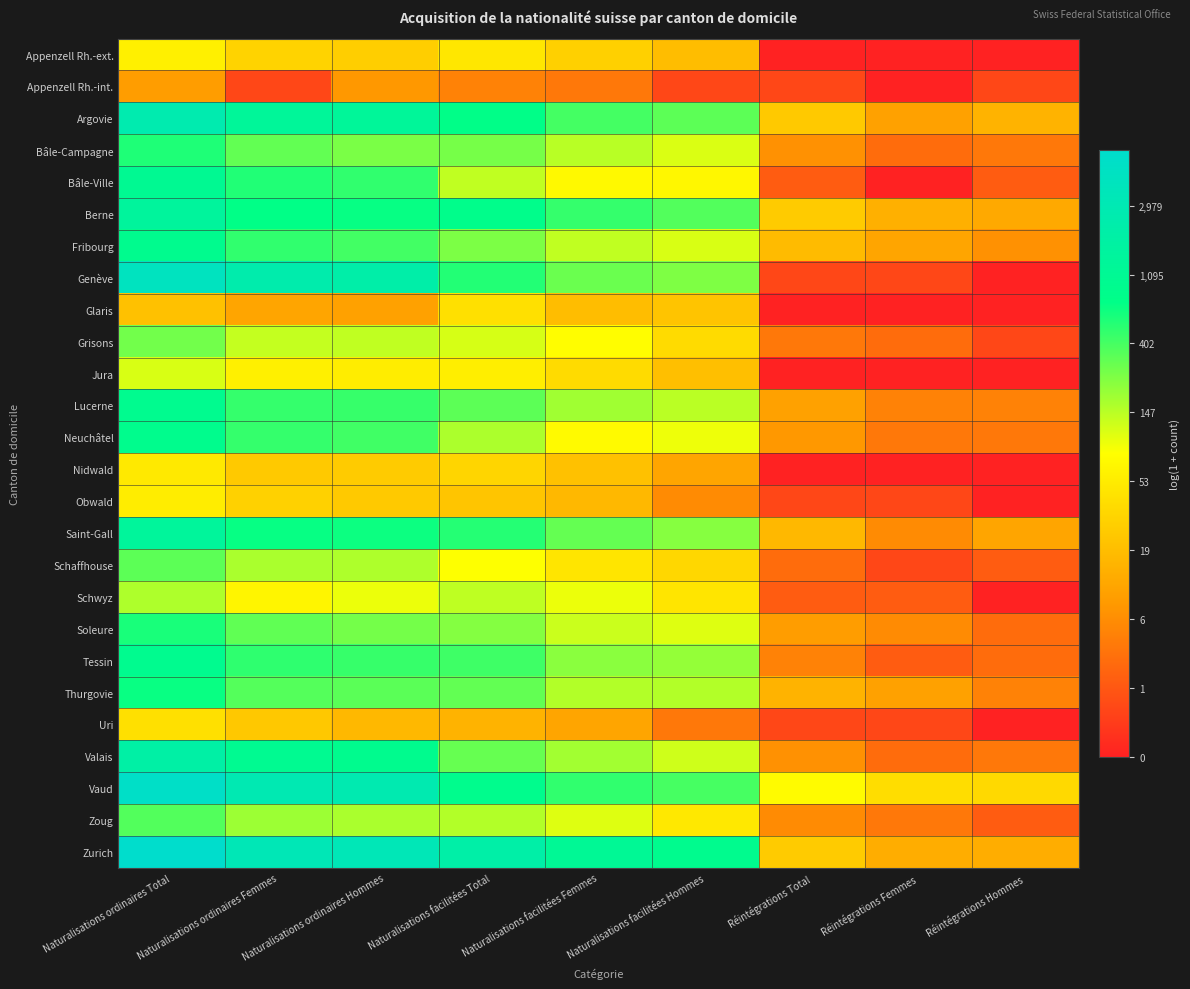

Reading right to left, transcribe all the data shown in this chart.

Appenzell Rh.-ext.: Réintégrations Hommes=0.0	Réintégrations Femmes=0.0	Réintégrations Total=0.0	Naturalisations facilitées Hommes=3.0	Naturalisations facilitées Femmes=3.4	Naturalisations facilitées Total=3.9	Naturalisations ordinaires Hommes=3.4	Naturalisations ordinaires Femmes=3.5	Naturalisations ordinaires Total=4.1
Appenzell Rh.-int.: Réintégrations Hommes=0.7	Réintégrations Femmes=0.0	Réintégrations Total=0.7	Naturalisations facilitées Hommes=0.7	Naturalisations facilitées Femmes=1.6	Naturalisations facilitées Total=1.8	Naturalisations ordinaires Hommes=2.2	Naturalisations ordinaires Femmes=0.7	Naturalisations ordinaires Total=2.3
Argovie: Réintégrations Hommes=2.8	Réintégrations Femmes=2.4	Réintégrations Total=3.3	Naturalisations facilitées Hommes=5.8	Naturalisations facilitées Femmes=6.0	Naturalisations facilitées Total=6.6	Naturalisations ordinaires Hommes=7.2	Naturalisations ordinaires Femmes=7.2	Naturalisations ordinaires Total=7.9
Bâle-Campagne: Réintégrations Hommes=1.6	Réintégrations Femmes=1.4	Réintégrations Total=2.1	Naturalisations facilitées Hommes=4.7	Naturalisations facilitées Femmes=5.0	Naturalisations facilitées Total=5.6	Naturalisations ordinaires Hommes=5.5	Naturalisations ordinaires Femmes=5.8	Naturalisations ordinaires Total=6.3
Bâle-Ville: Réintégrations Hommes=1.1	Réintégrations Femmes=0.0	Réintégrations Total=1.1	Naturalisations facilitées Hommes=4.2	Naturalisations facilitées Femmes=4.3	Naturalisations facilitées Total=5.0	Naturalisations ordinaires Hommes=6.2	Naturalisations ordinaires Femmes=6.3	Naturalisations ordinaires Total=7.0
Berne: Réintégrations Hommes=2.6	Réintégrations Femmes=2.7	Réintégrations Total=3.3	Naturalisations facilitées Hommes=5.9	Naturalisations facilitées Femmes=6.1	Naturalisations facilitées Total=6.7	Naturalisations ordinaires Hommes=6.5	Naturalisations ordinaires Femmes=6.6	Naturalisations ordinaires Total=7.3
Fribourg: Réintégrations Hommes=2.1	Réintégrations Femmes=2.5	Réintégrations Total=2.9	Naturalisations facilitées Hommes=4.7	Naturalisations facilitées Femmes=4.9	Naturalisations facilitées Total=5.5	Naturalisations ordinaires Hommes=6.0	Naturalisations ordinaires Femmes=6.2	Naturalisations ordinaires Total=6.8
Genève: Réintégrations Hommes=0.0	Réintégrations Femmes=0.7	Réintégrations Total=0.7	Naturalisations facilitées Hommes=5.5	Naturalisations facilitées Femmes=5.7	Naturalisations facilitées Total=6.3	Naturalisations ordinaires Hommes=7.6	Naturalisations ordinaires Femmes=7.8	Naturalisations ordinaires Total=8.4
Glaris: Réintégrations Hommes=0.0	Réintégrations Femmes=0.0	Réintégrations Total=0.0	Naturalisations facilitées Hommes=3.1	Naturalisations facilitées Femmes=3.0	Naturalisations facilitées Total=3.7	Naturalisations ordinaires Hommes=2.4	Naturalisations ordinaires Femmes=2.5	Naturalisations ordinaires Total=3.1
Grisons: Réintégrations Hommes=0.7	Réintégrations Femmes=1.4	Réintégrations Total=1.6	Naturalisations facilitées Hommes=3.6	Naturalisations facilitées Femmes=4.4	Naturalisations facilitées Total=4.8	Naturalisations ordinaires Hommes=4.9	Naturalisations ordinaires Femmes=4.9	Naturalisations ordinaires Total=5.6
Jura: Réintégrations Hommes=0.0	Réintégrations Femmes=0.0	Réintégrations Total=0.0	Naturalisations facilitées Hommes=3.0	Naturalisations facilitées Femmes=3.6	Naturalisations facilitées Total=4.1	Naturalisations ordinaires Hommes=4.0	Naturalisations ordinaires Femmes=4.1	Naturalisations ordinaires Total=4.7
Lucerne: Réintégrations Hommes=1.8	Réintégrations Femmes=1.8	Réintégrations Total=2.4	Naturalisations facilitées Hommes=5.0	Naturalisations facilitées Femmes=5.2	Naturalisations facilitées Total=5.8	Naturalisations ordinaires Hommes=6.1	Naturalisations ordinaires Femmes=6.2	Naturalisations ordinaires Total=6.8
Neuchâtel: Réintégrations Hommes=1.6	Réintégrations Femmes=1.6	Réintégrations Total=2.2	Naturalisations facilitées Hommes=4.5	Naturalisations facilitées Femmes=4.3	Naturalisations facilitées Total=5.1	Naturalisations ordinaires Hommes=6.0	Naturalisations ordinaires Femmes=6.1	Naturalisations ordinaires Total=6.8
Nidwald: Réintégrations Hommes=0.0	Réintégrations Femmes=0.0	Réintégrations Total=0.0	Naturalisations facilitées Hommes=2.5	Naturalisations facilitées Femmes=3.1	Naturalisations facilitées Total=3.5	Naturalisations ordinaires Hommes=3.3	Naturalisations ordinaires Femmes=3.3	Naturalisations ordinaires Total=4.0
Obwald: Réintégrations Hommes=0.0	Réintégrations Femmes=0.7	Réintégrations Total=0.7	Naturalisations facilitées Hommes=1.9	Naturalisations facilitées Femmes=2.9	Naturalisations facilitées Total=3.2	Naturalisations ordinaires Hommes=3.3	Naturalisations ordinaires Femmes=3.4	Naturalisations ordinaires Total=4.0
Saint-Gall: Réintégrations Hommes=2.5	Réintégrations Femmes=1.9	Réintégrations Total=2.9	Naturalisations facilitées Hommes=5.5	Naturalisations facilitées Femmes=5.7	Naturalisations facilitées Total=6.3	Naturalisations ordinaires Hommes=6.5	Naturalisations ordinaires Femmes=6.5	Naturalisations ordinaires Total=7.2
Schaffhouse: Réintégrations Hommes=1.1	Réintégrations Femmes=0.7	Réintégrations Total=1.4	Naturalisations facilitées Hommes=3.6	Naturalisations facilitées Femmes=3.9	Naturalisations facilitées Total=4.4	Naturalisations ordinaires Hommes=5.1	Naturalisations ordinaires Femmes=5.1	Naturalisations ordinaires Total=5.8
Schwyz: Réintégrations Hommes=0.0	Réintégrations Femmes=1.1	Réintégrations Total=1.1	Naturalisations facilitées Hommes=3.9	Naturalisations facilitées Femmes=4.6	Naturalisations facilitées Total=5.0	Naturalisations ordinaires Hommes=4.6	Naturalisations ordinaires Femmes=4.2	Naturalisations ordinaires Total=5.1
Soleure: Réintégrations Hommes=1.4	Réintégrations Femmes=1.9	Réintégrations Total=2.3	Naturalisations facilitées Hommes=4.7	Naturalisations facilitées Femmes=4.9	Naturalisations facilitées Total=5.5	Naturalisations ordinaires Hommes=5.6	Naturalisations ordinaires Femmes=5.8	Naturalisations ordinaires Total=6.4
Tessin: Réintégrations Hommes=1.4	Réintégrations Femmes=1.1	Réintégrations Total=1.8	Naturalisations facilitées Hommes=5.3	Naturalisations facilitées Femmes=5.4	Naturalisations facilitées Total=6.1	Naturalisations ordinaires Hommes=6.1	Naturalisations ordinaires Femmes=6.2	Naturalisations ordinaires Total=6.9
Thurgovie: Réintégrations Hommes=1.8	Réintégrations Femmes=2.4	Réintégrations Total=2.8	Naturalisations facilitées Hommes=5.1	Naturalisations facilitées Femmes=5.1	Naturalisations facilitées Total=5.8	Naturalisations ordinaires Hommes=5.8	Naturalisations ordinaires Femmes=5.9	Naturalisations ordinaires Total=6.5
Uri: Réintégrations Hommes=0.0	Réintégrations Femmes=0.7	Réintégrations Total=0.7	Naturalisations facilitées Hommes=1.6	Naturalisations facilitées Femmes=2.5	Naturalisations facilitées Total=2.8	Naturalisations ordinaires Hommes=2.9	Naturalisations ordinaires Femmes=3.2	Naturalisations ordinaires Total=3.7
Valais: Réintégrations Hommes=1.6	Réintégrations Femmes=1.4	Réintégrations Total=2.1	Naturalisations facilitées Hommes=4.8	Naturalisations facilitées Femmes=5.2	Naturalisations facilitées Total=5.7	Naturalisations ordinaires Hommes=6.8	Naturalisations ordinaires Femmes=6.9	Naturalisations ordinaires Total=7.6
Vaud: Réintégrations Hommes=3.6	Réintégrations Femmes=3.7	Réintégrations Total=4.3	Naturalisations facilitées Hommes=6.0	Naturalisations facilitées Femmes=6.2	Naturalisations facilitées Total=6.8	Naturalisations ordinaires Hommes=7.9	Naturalisations ordinaires Femmes=8.0	Naturalisations ordinaires Total=8.6
Zoug: Réintégrations Hommes=1.1	Réintégrations Femmes=1.6	Réintégrations Total=1.9	Naturalisations facilitées Hommes=3.9	Naturalisations facilitées Femmes=4.7	Naturalisations facilitées Total=5.1	Naturalisations ordinaires Hommes=5.1	Naturalisations ordinaires Femmes=5.3	Naturalisations ordinaires Total=5.9
Zurich: Réintégrations Hommes=2.6	Réintégrations Femmes=2.6	Réintégrations Total=3.3	Naturalisations facilitées Hommes=6.8	Naturalisations facilitées Femmes=7.0	Naturalisations facilitées Total=7.6	Naturalisations ordinaires Hommes=8.1	Naturalisations ordinaires Femmes=8.1	Naturalisations ordinaires Total=8.8